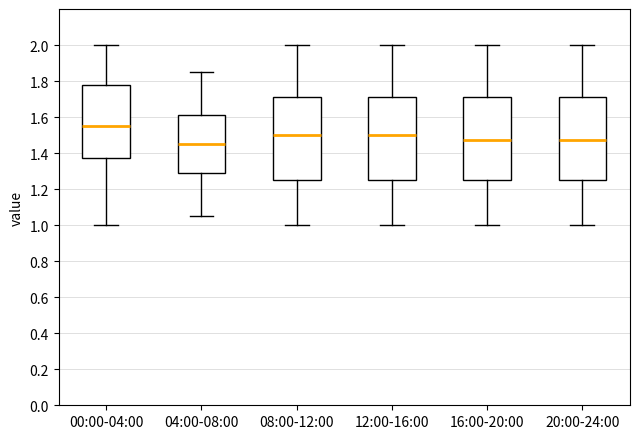

Reading left to right, transcribe this box plot: for each box, give where its median line is, the range the box spans, and where its two whiskers end, as read against the y-axis. The values are not printed on the chart, so give them approximately, as read against the axis.

00:00-04:00: median 1.56, box 1.38 to 1.78, whiskers 1.00 to 2.00
04:00-08:00: median 1.46, box 1.28 to 1.62, whiskers 1.06 to 1.86
08:00-12:00: median 1.50, box 1.26 to 1.72, whiskers 1.00 to 2.00
12:00-16:00: median 1.50, box 1.26 to 1.72, whiskers 1.00 to 2.00
16:00-20:00: median 1.48, box 1.26 to 1.72, whiskers 1.00 to 2.00
20:00-24:00: median 1.48, box 1.26 to 1.72, whiskers 1.00 to 2.00